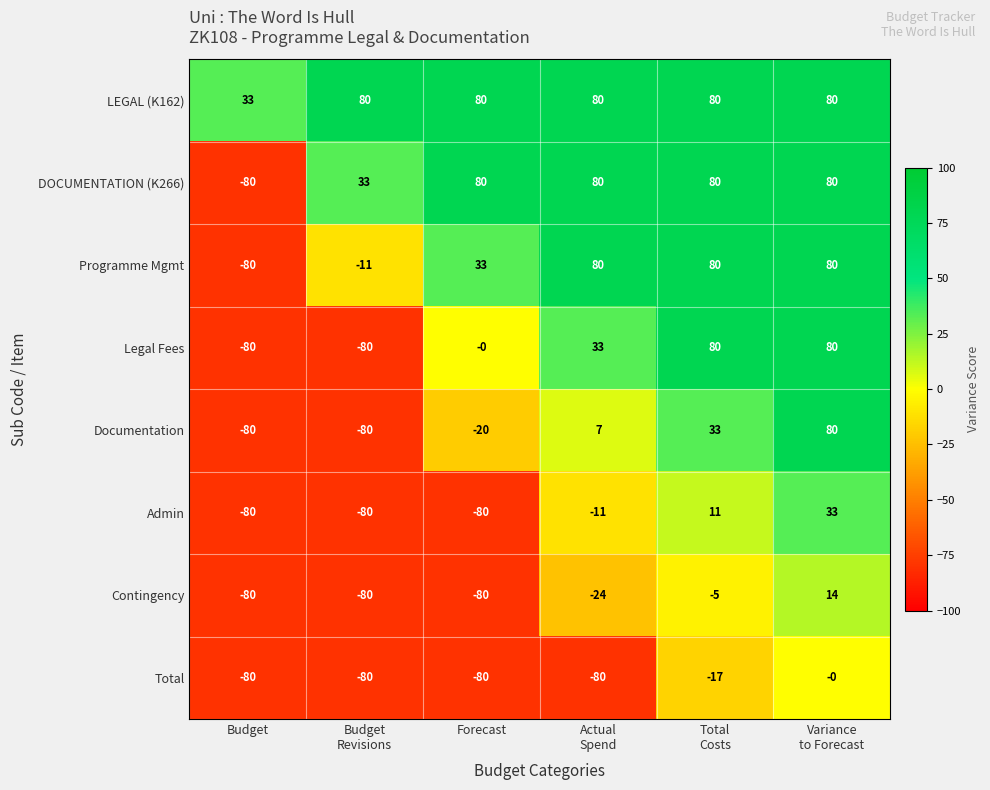

What is the difference between the second highest and second lowest values in the Admin series?

91